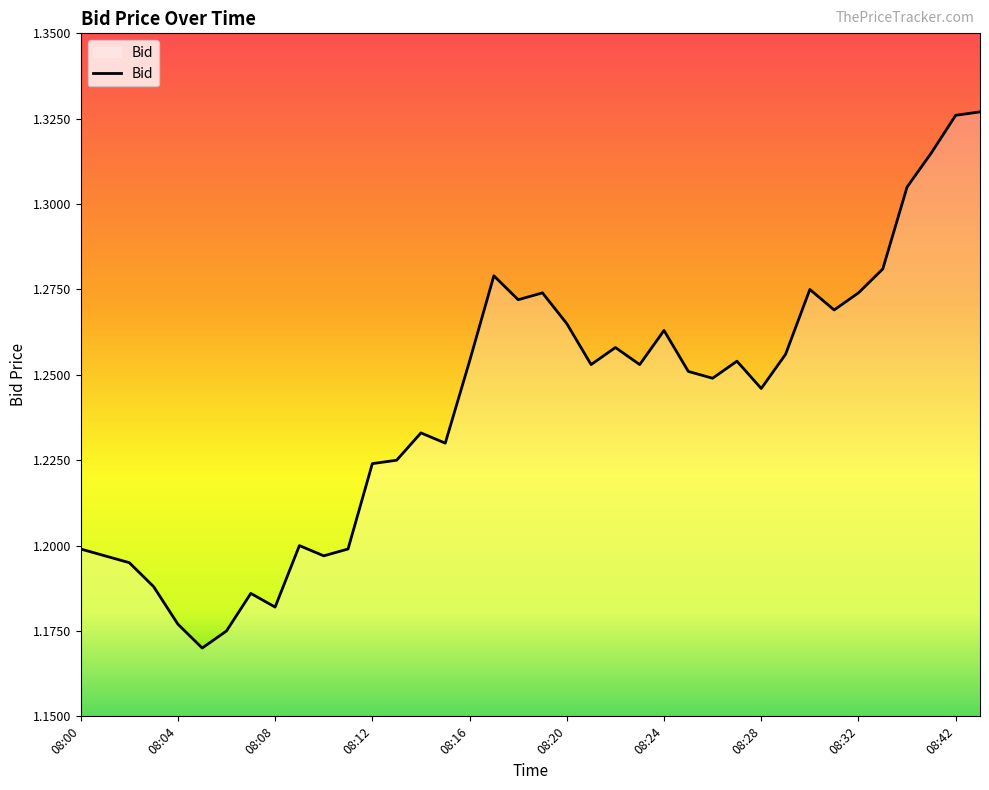

How many lines are shown in the chart?

1